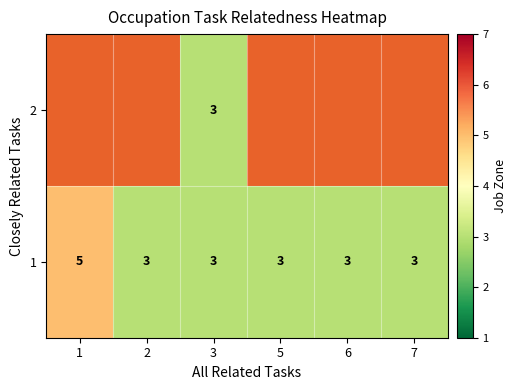

How many distinct data groups are displayed?

2